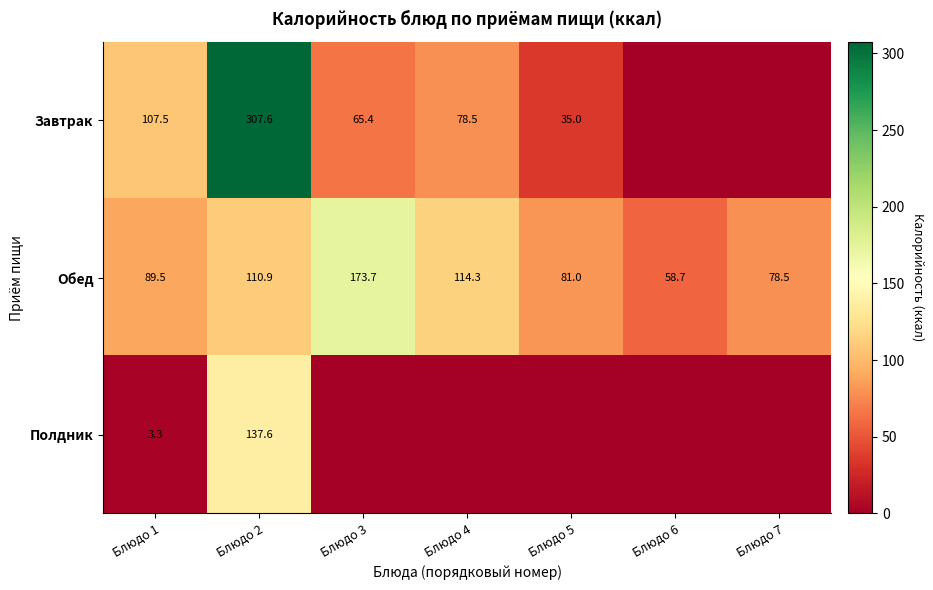

Where is Обед nearest to the value 116?

Блюдо 4